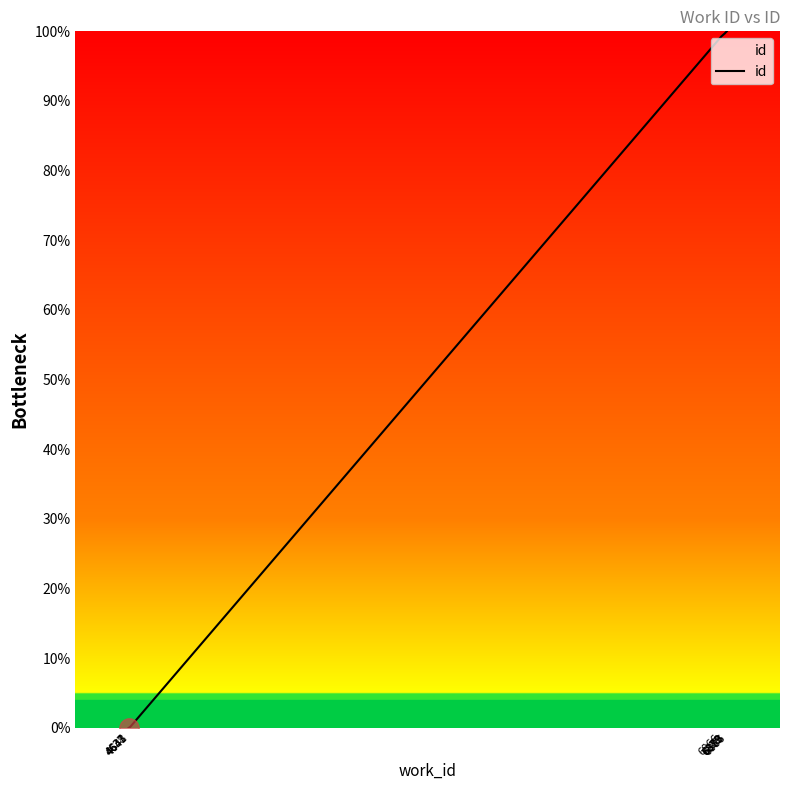

What is the average value?

59.9